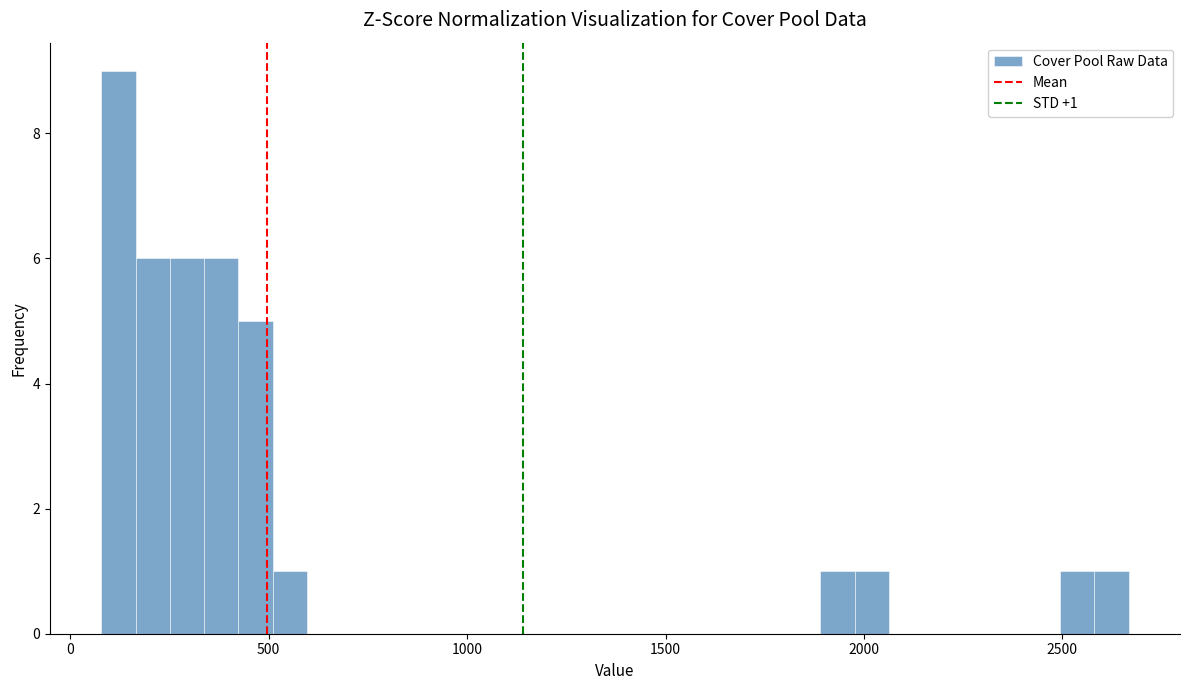

Read against the x-axis, roughly where is the centre of the tallest bar?

100